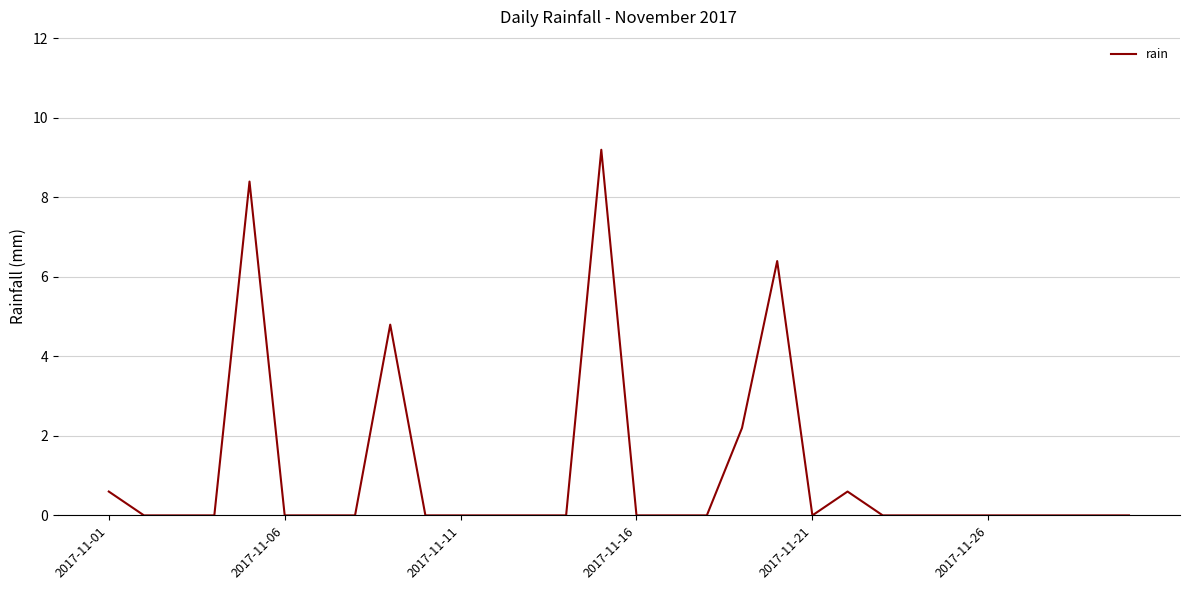

What is the maximum value shown in the chart?

9.2